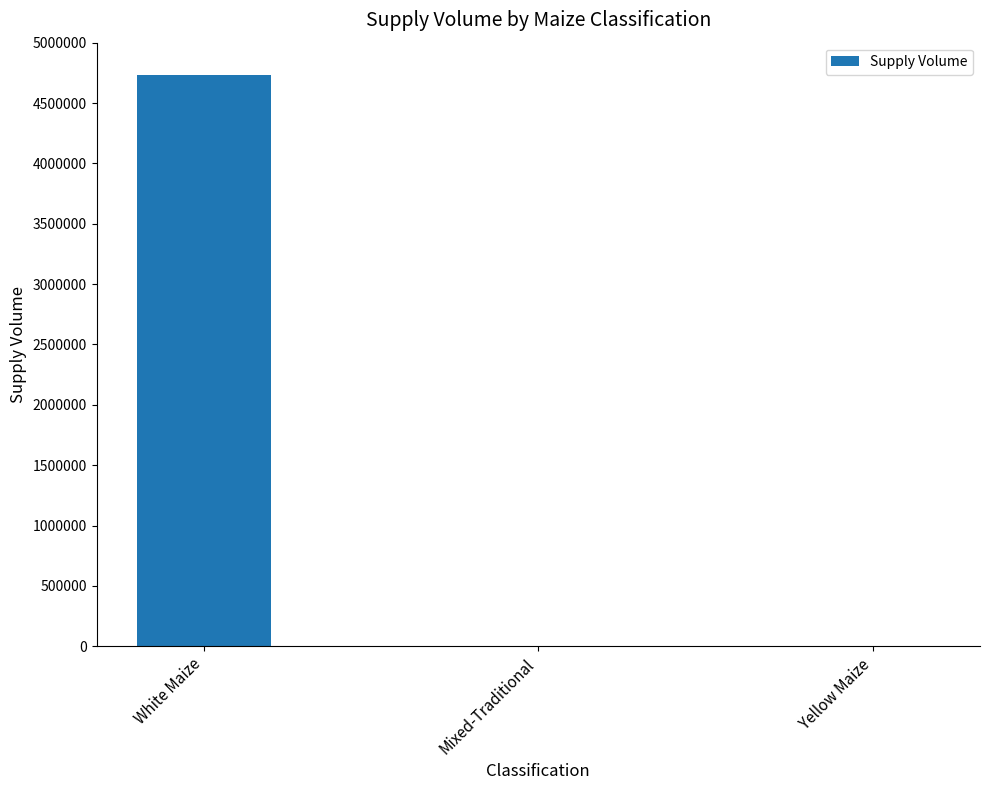

What is the change in value from White Maize to Mixed-Traditional?

-4729652